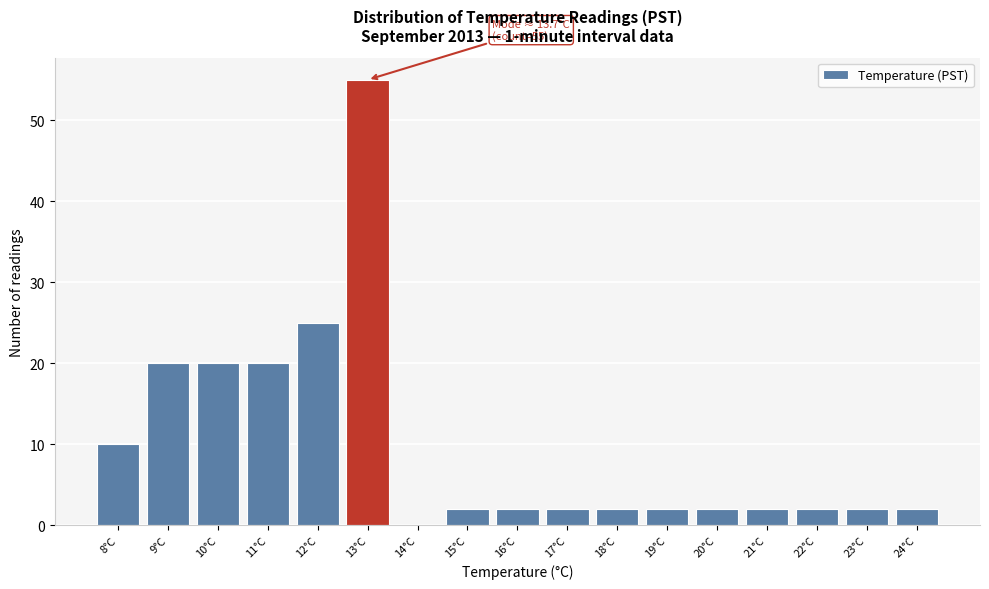

Reading left to right, what are all the values shown in this chart?

8°C=10	9°C=20	10°C=20	11°C=20	12°C=25	13°C=55	14°C=0	15°C=2	16°C=2	17°C=2	18°C=2	19°C=2	20°C=2	21°C=2	22°C=2	23°C=2	24°C=2